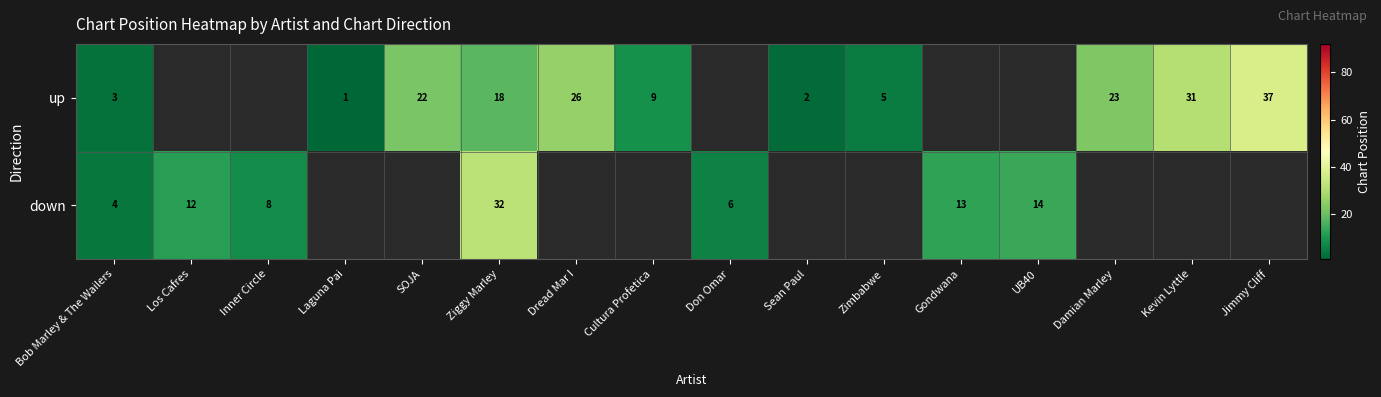

At which category is the sum across all series the highest?

Ziggy Marley